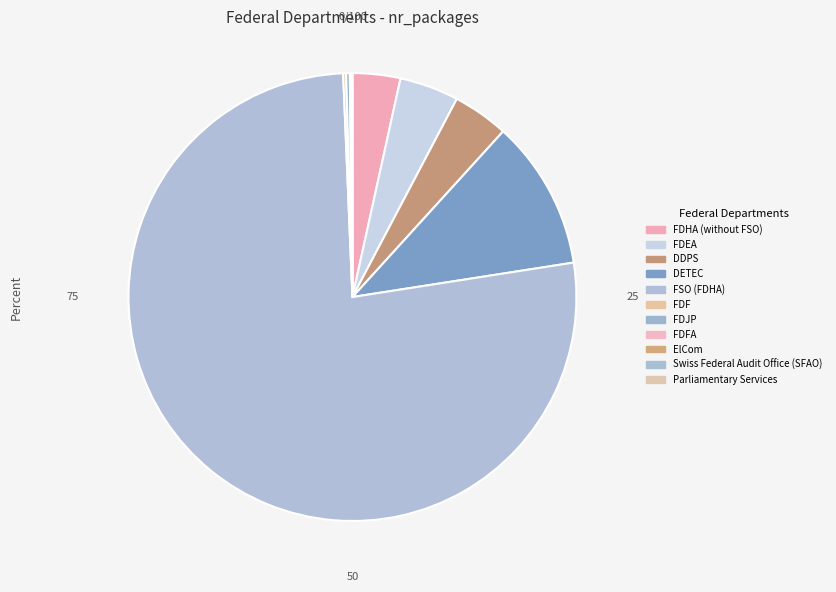

How many slices are in this pie chart?

11